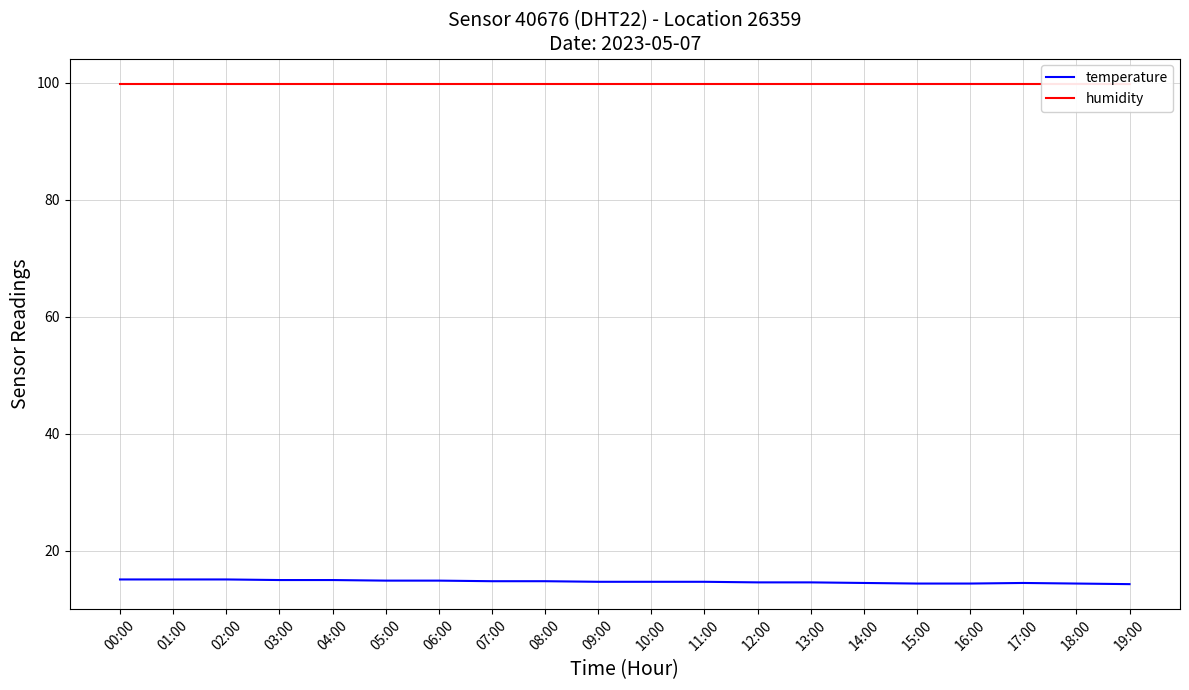

What is the minimum value for humidity?

99.9